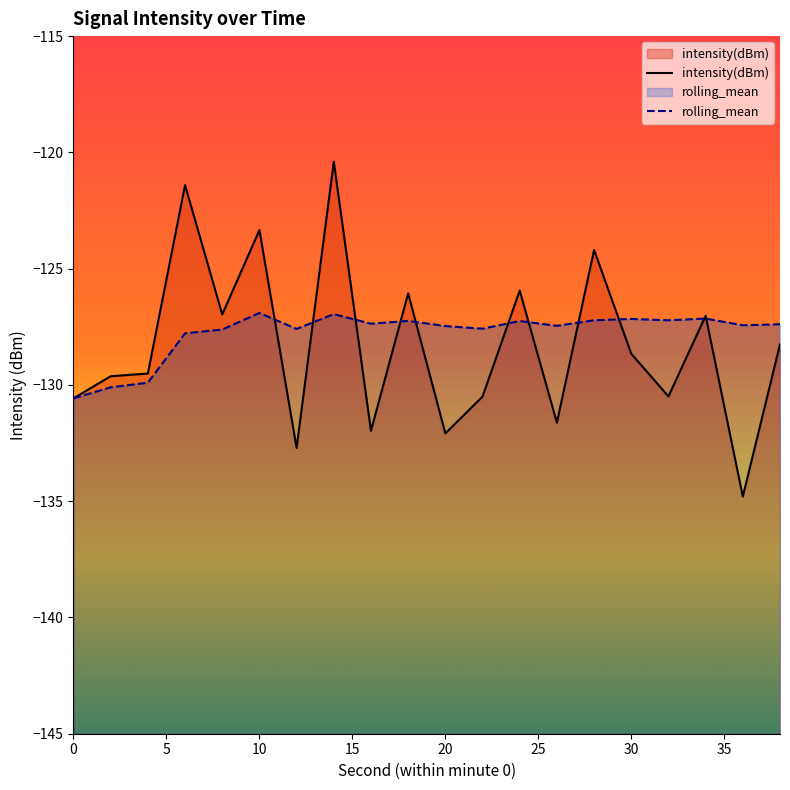

What is the lowest value of the rolling_mean series?

-130.6